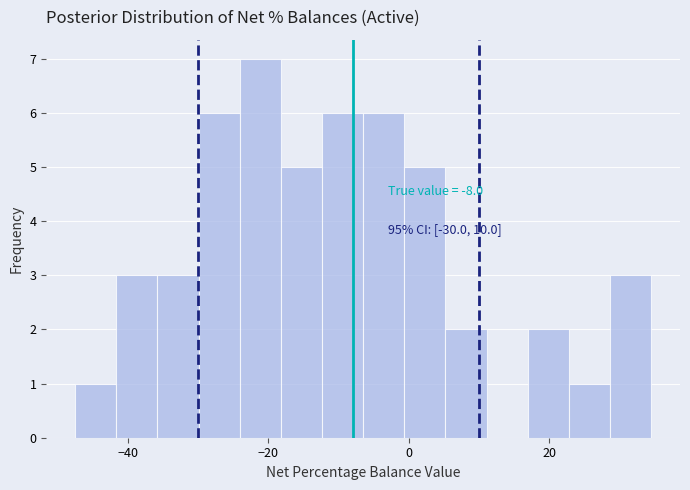

Around what value on the x-axis is the tallest bar? Give the approximate position of its centre, as read against the axis.

-22